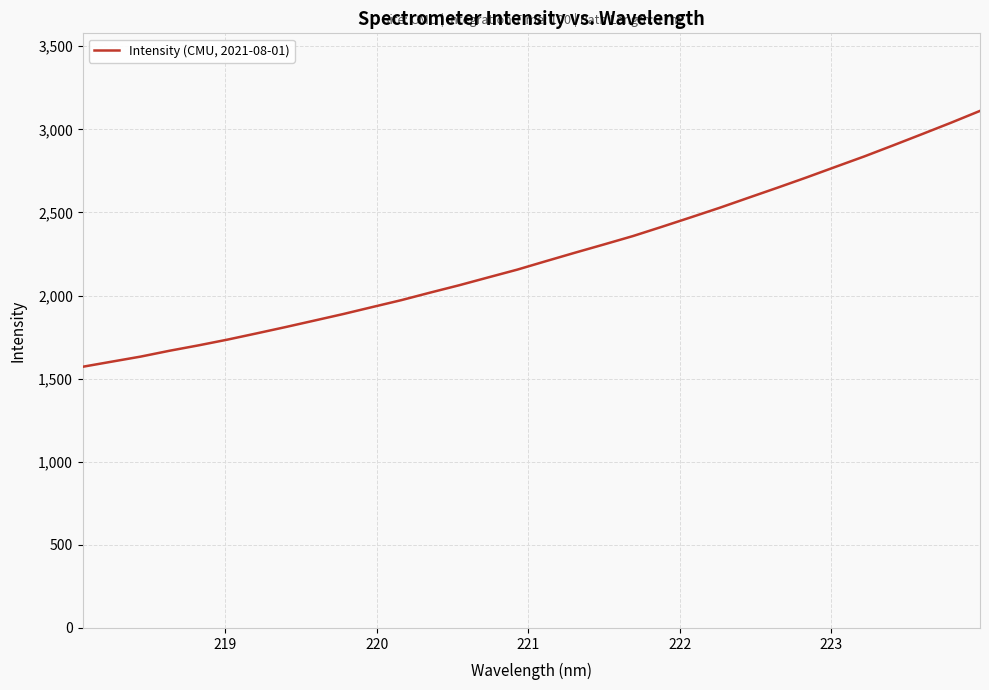

Is this an area chart (filled region under the line)?

No